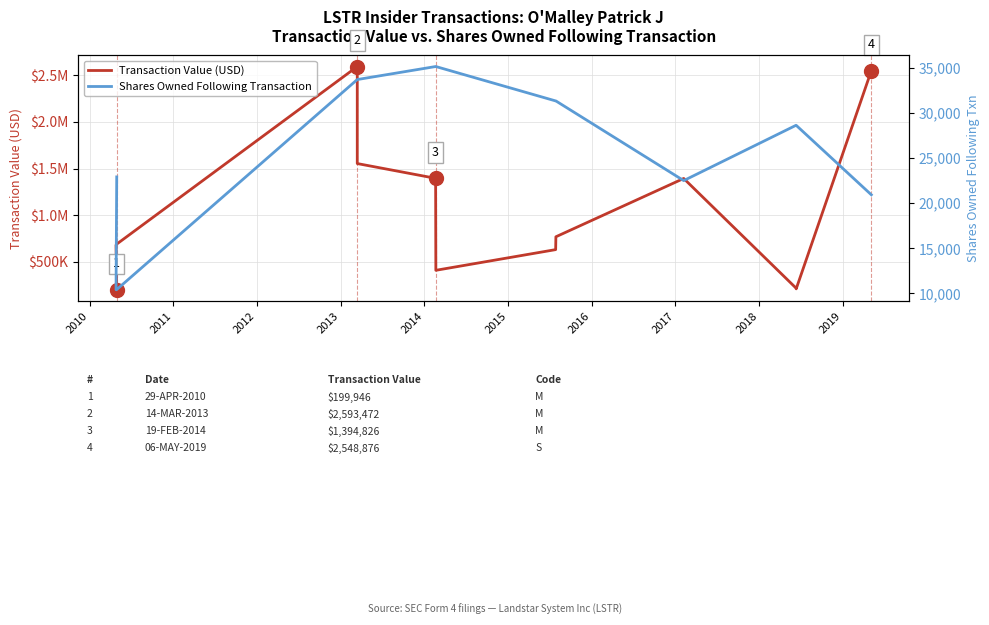

How many categories are shown in the chart?

13